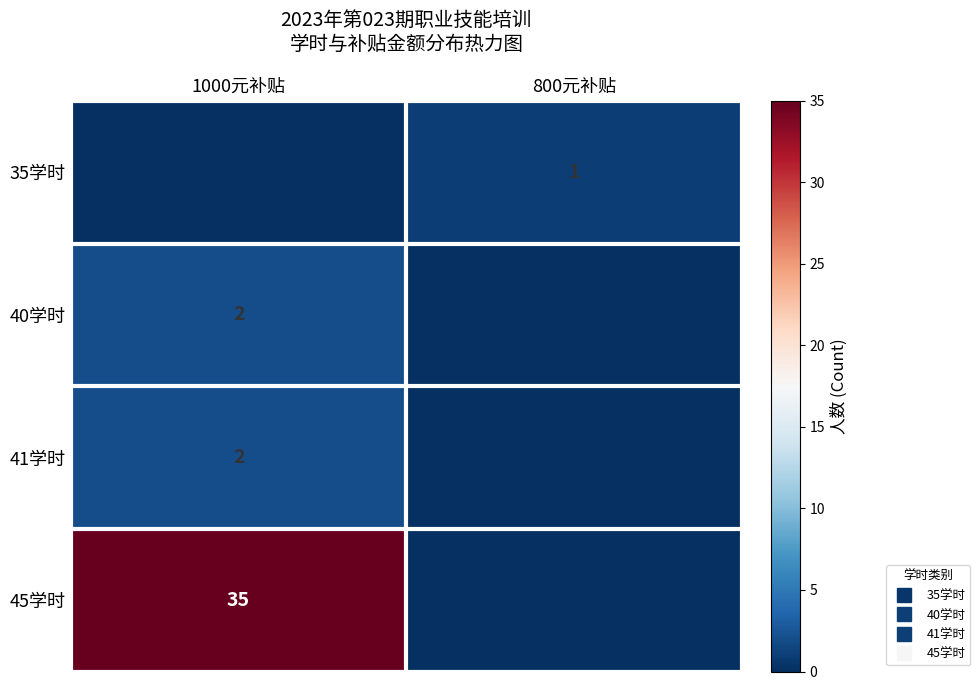

Is it true that 41学时 equals 3 at 1000元补贴?

False